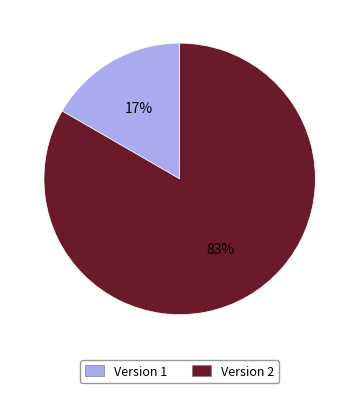

Rank the categories by value from lowest to highest.

Version 1, Version 2